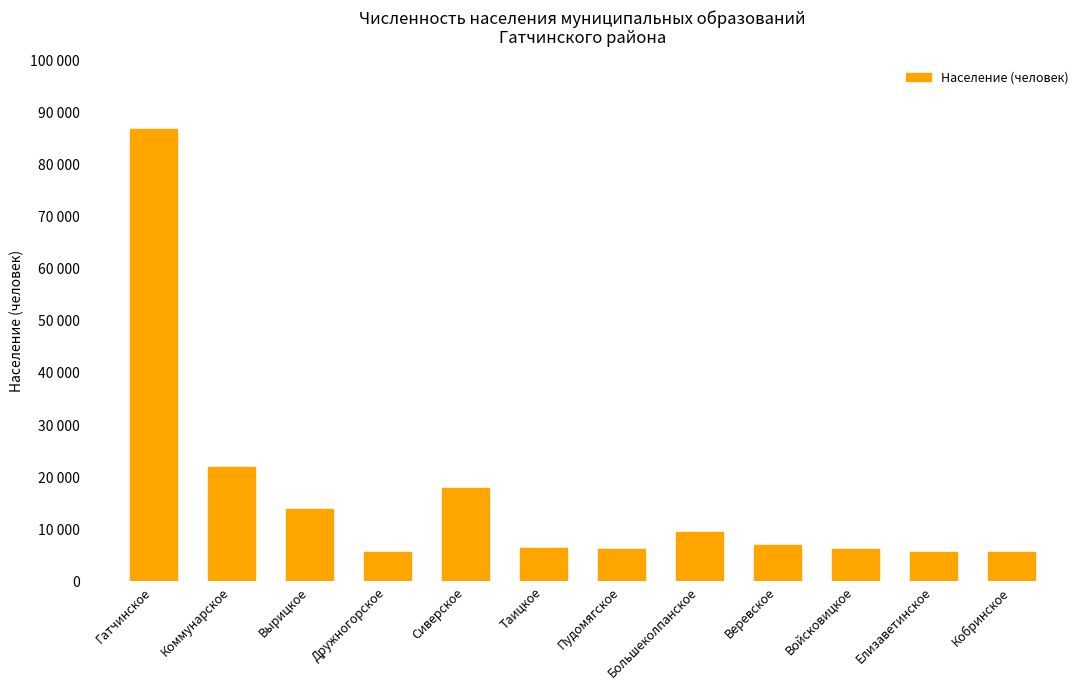

What is the difference between the values at Вырицкое and Елизаветинское?

8314